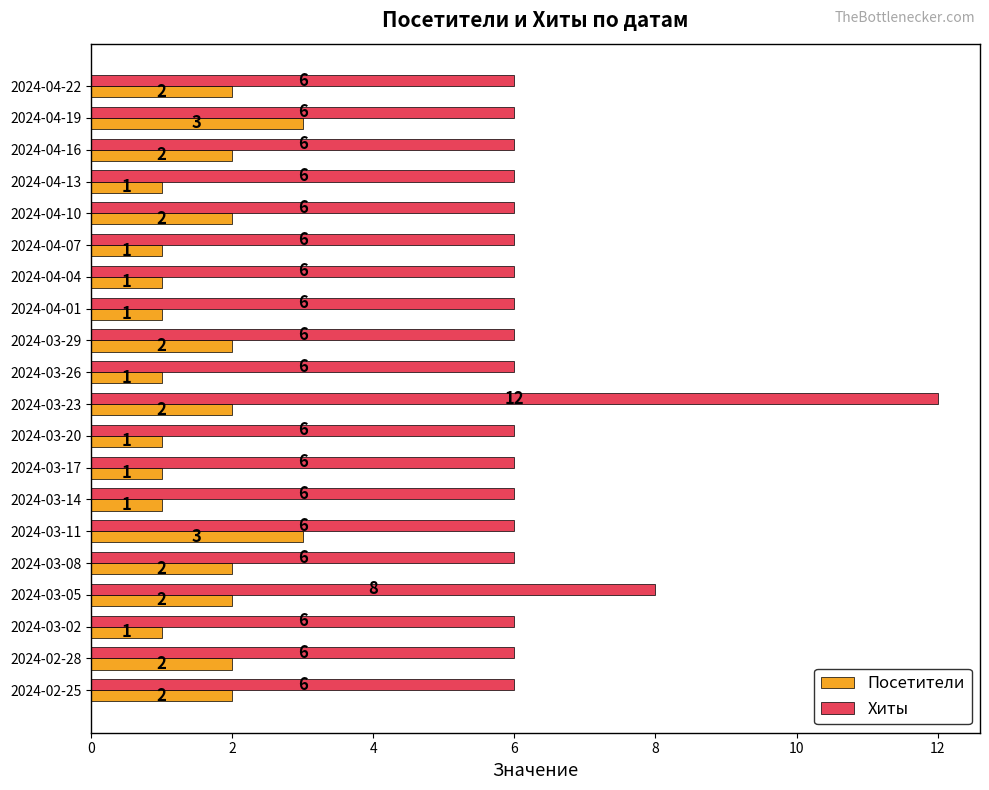

List the series in order of their overall mean, lowest first.

Посетители, Хиты